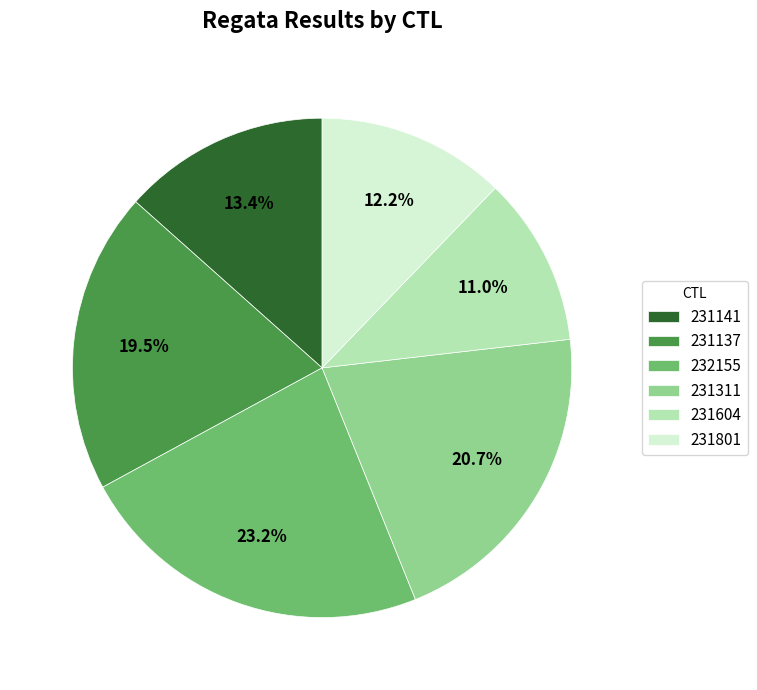

Which has a higher value, 231137 or 231801?

231137